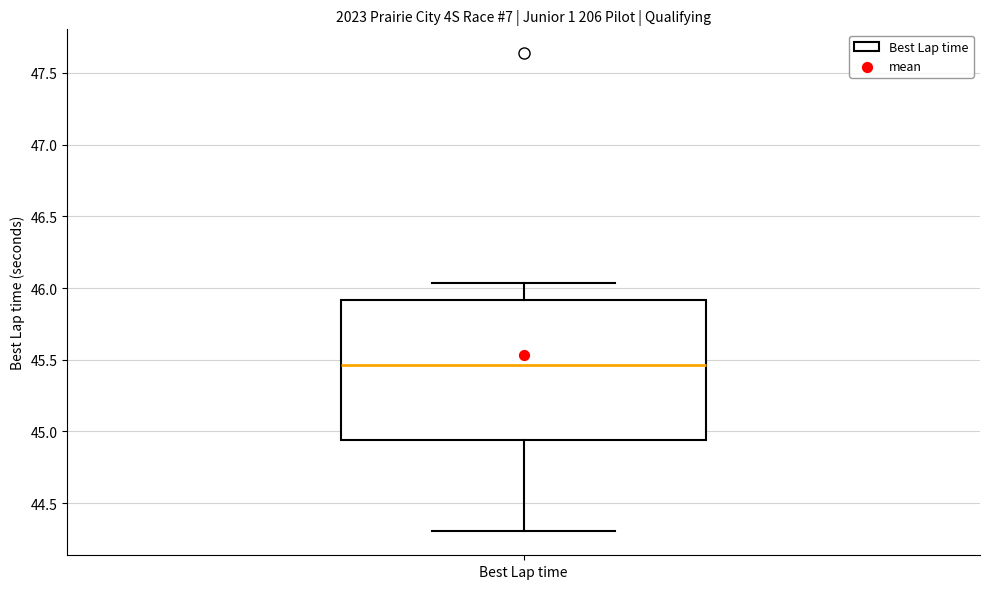

Where does the upper whisker of the box for Best Lap time end on the y-axis? The values are not printed on the chart, so give them approximately, as read against the axis.

46.05